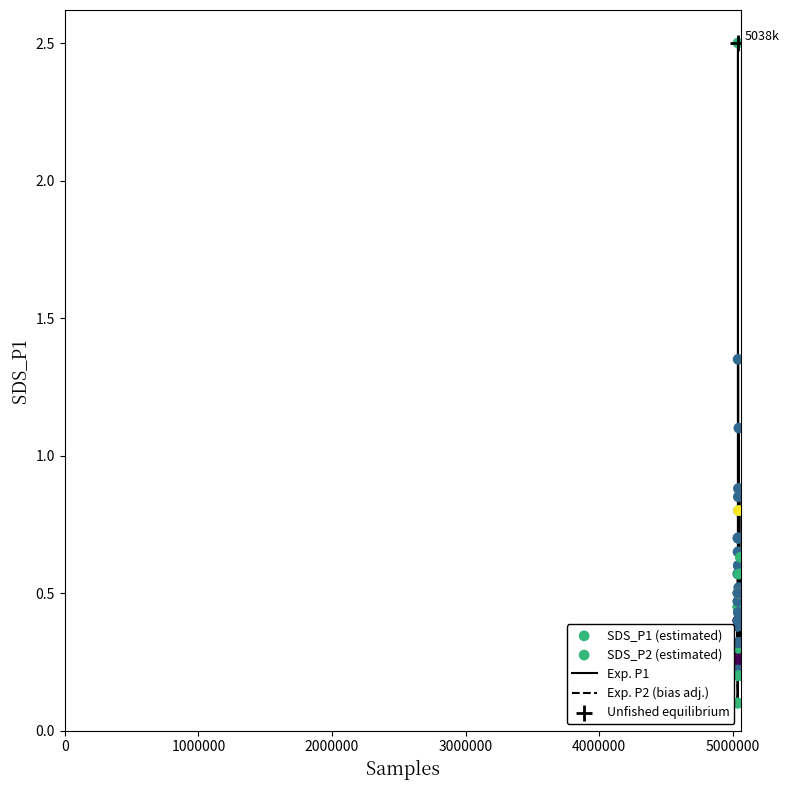

Which series has the widest spread of values?

Exp. P1